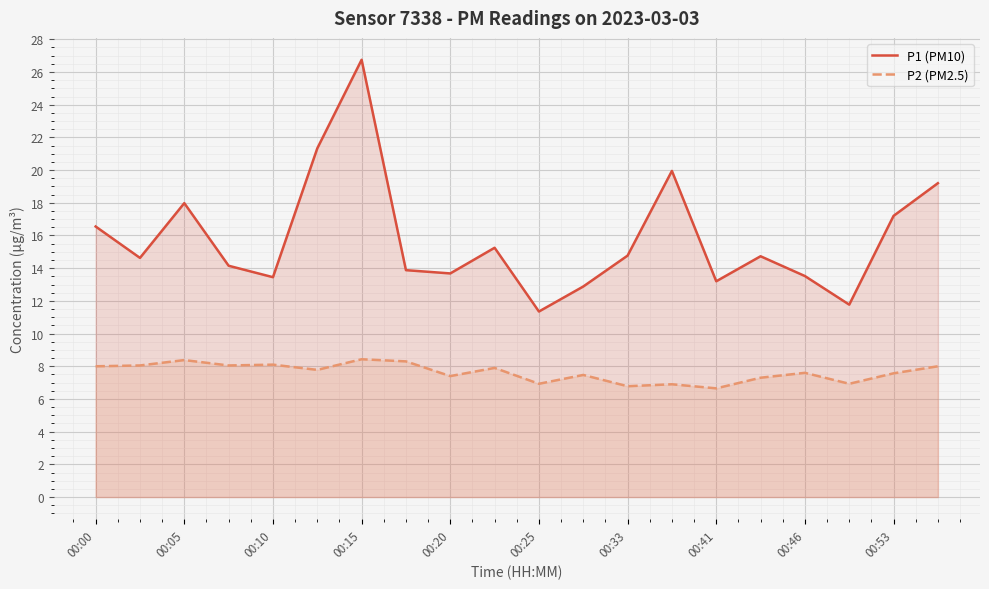

What is the average value of the P1 (PM10) series?

15.8